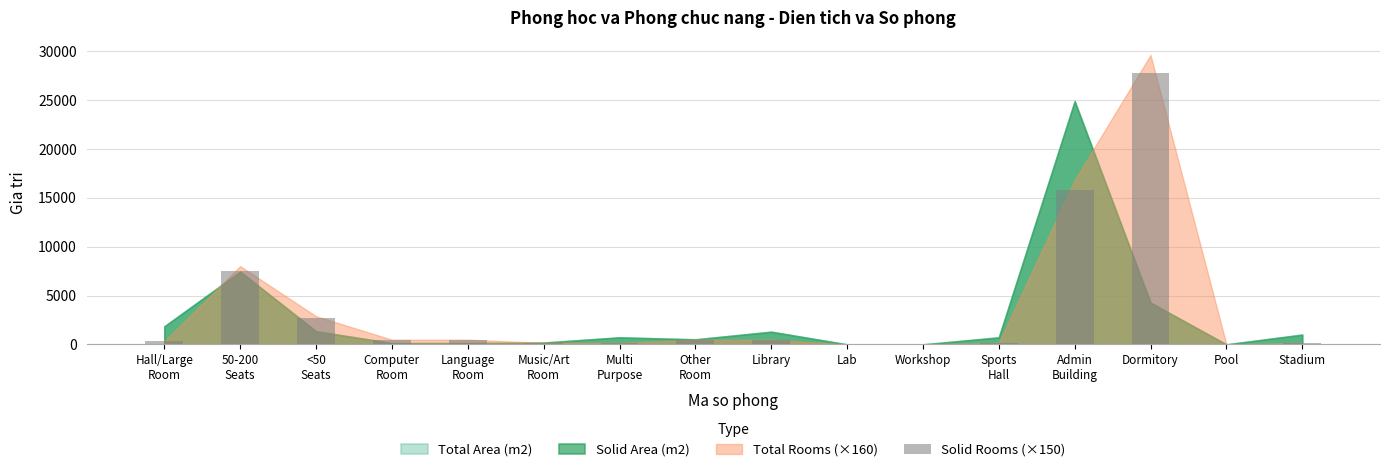

Which category has the highest value across all series?

Dormitory